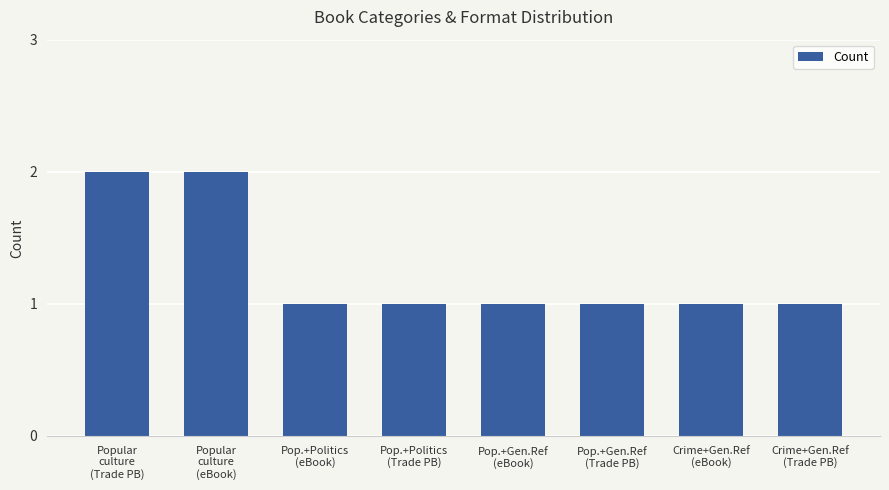

What is the label of the 4th bar from the right?

Pop.+Gen.Ref
(eBook)